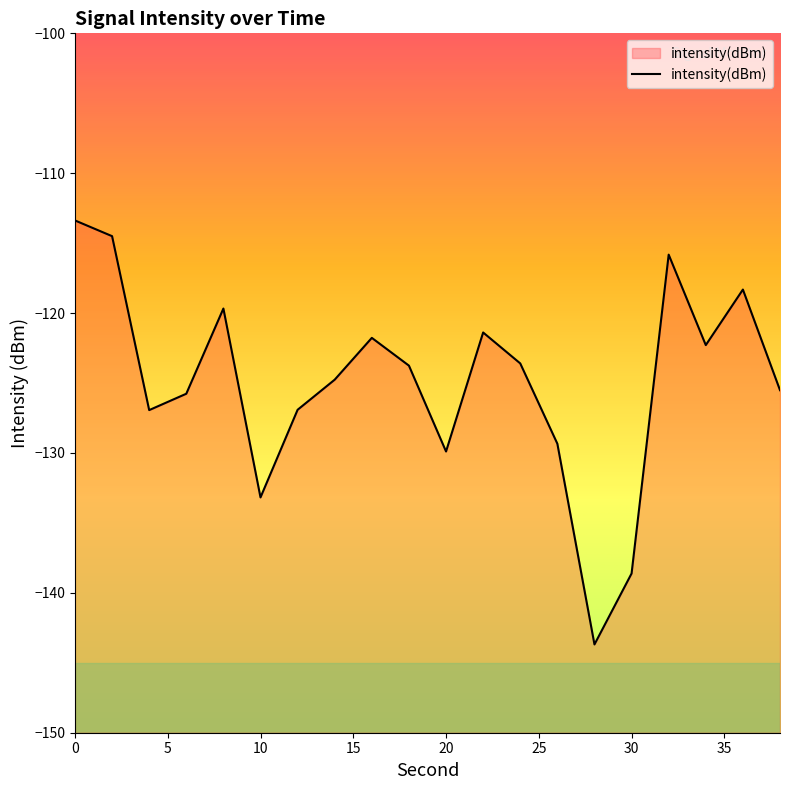

How many distinct data groups are displayed?

1